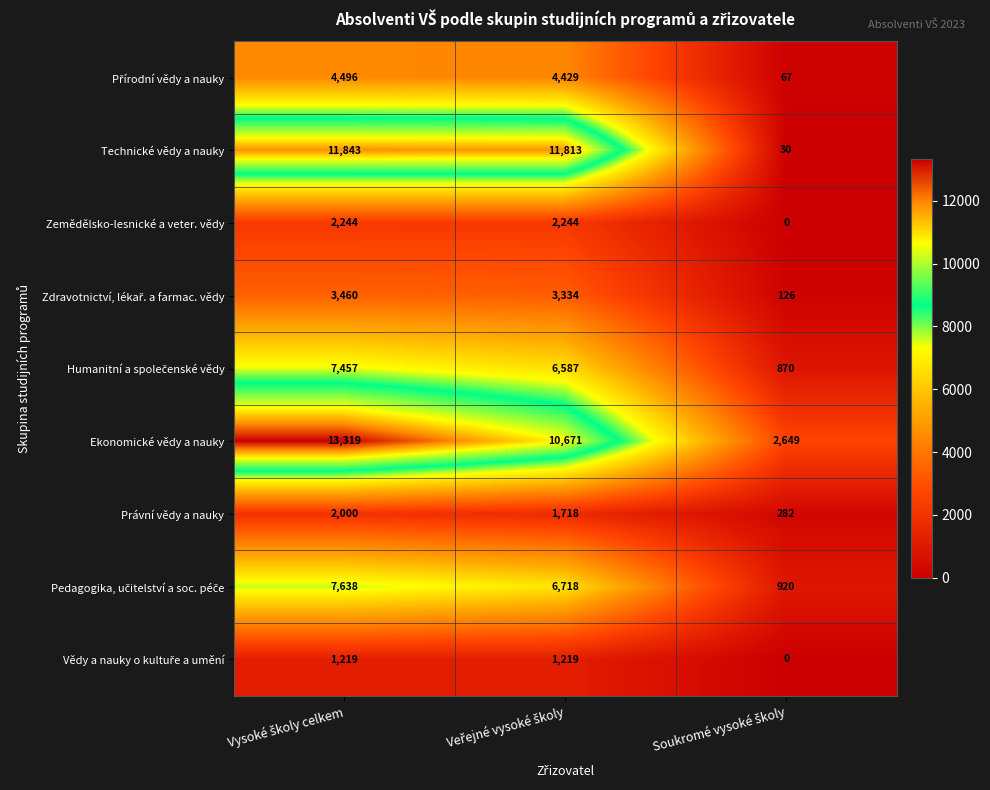

Which series has the largest total across all categories?

Ekonomické vědy a nauky